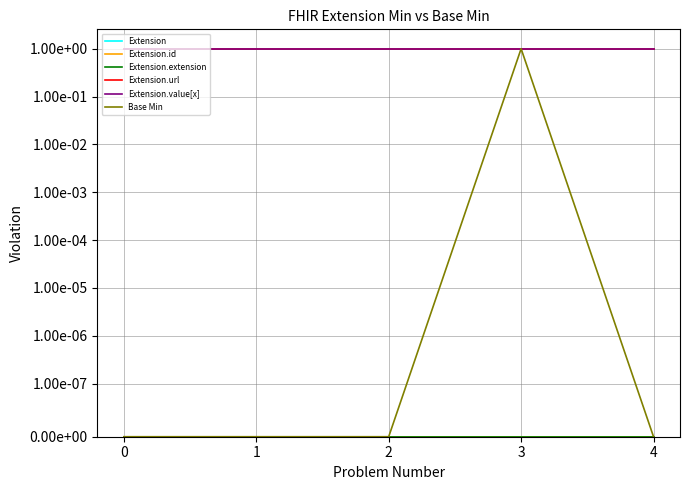

Is this an area chart (filled region under the line)?

No